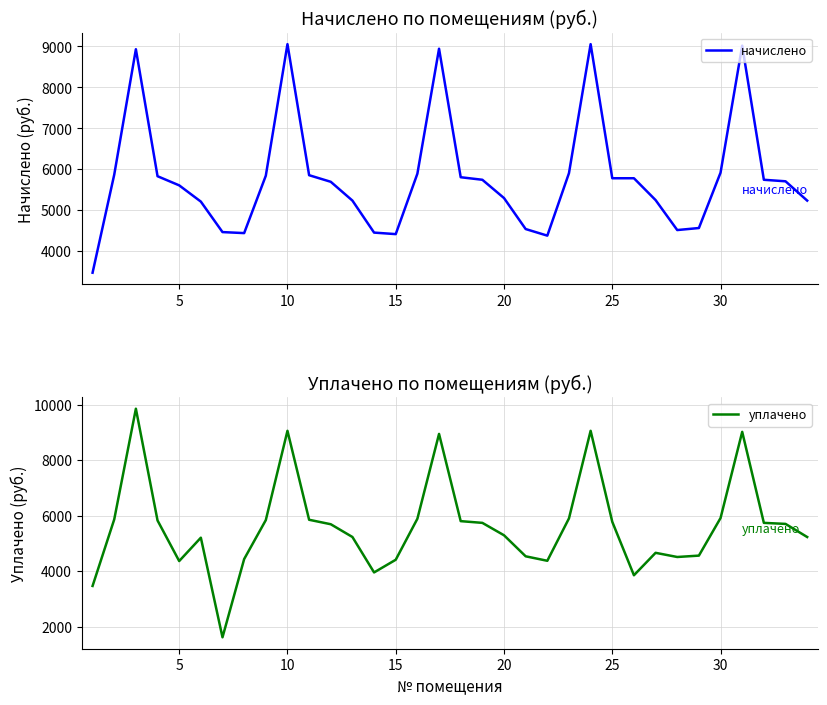

What is the highest value of the уплачено series?

9850.3